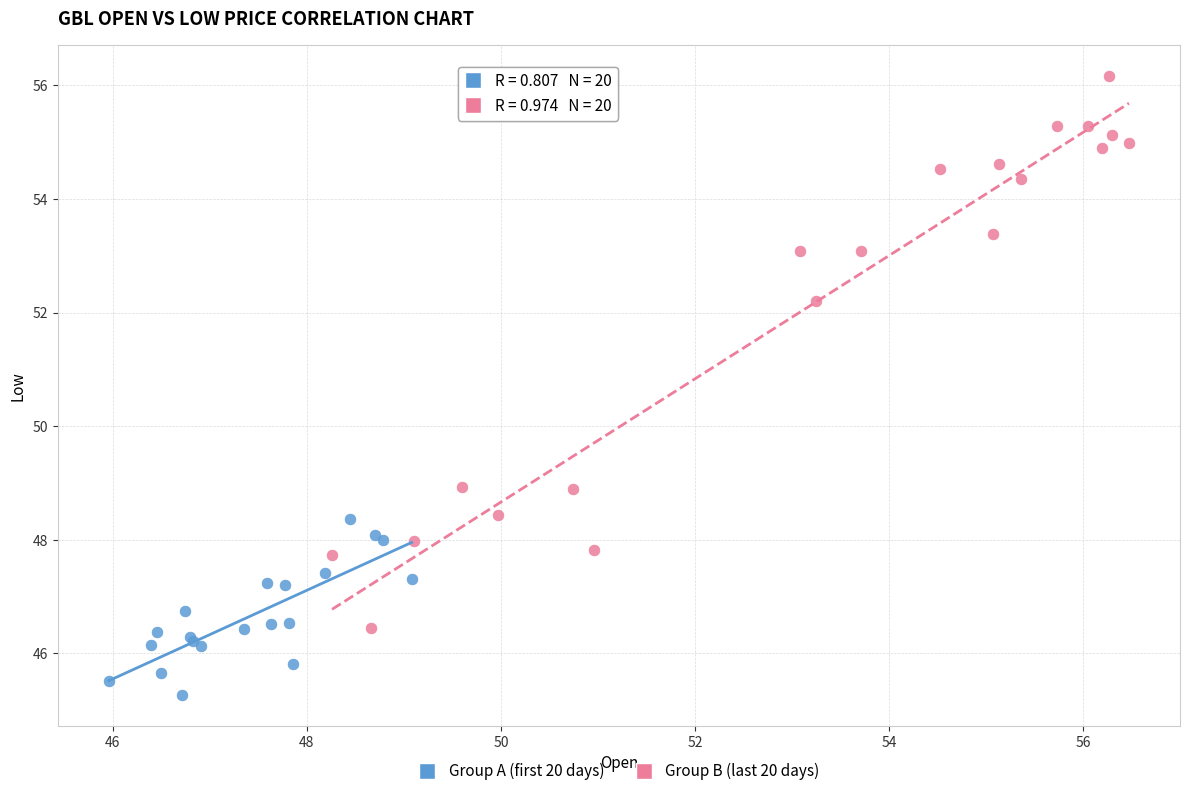

What are all the series names shown in the legend?

Group A (first 20 days), Group B (last 20 days)